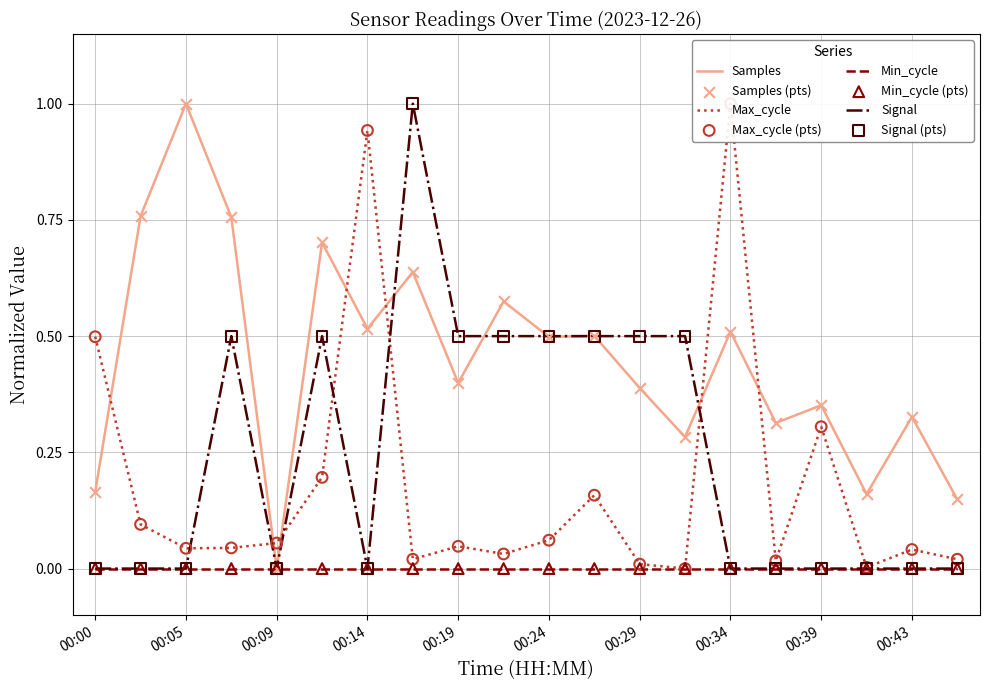

At which label does Samples reach its peak?

00:05